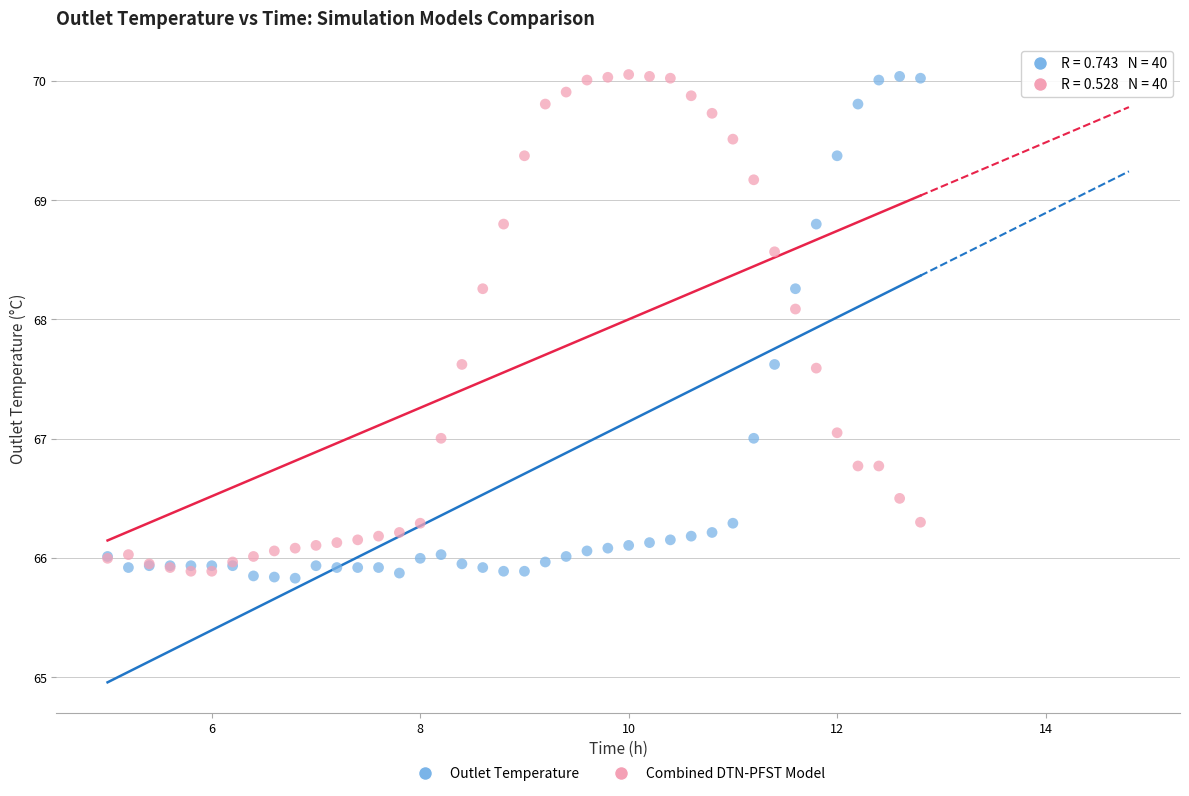

Which series contains the lowest Y value?

Outlet Temperature